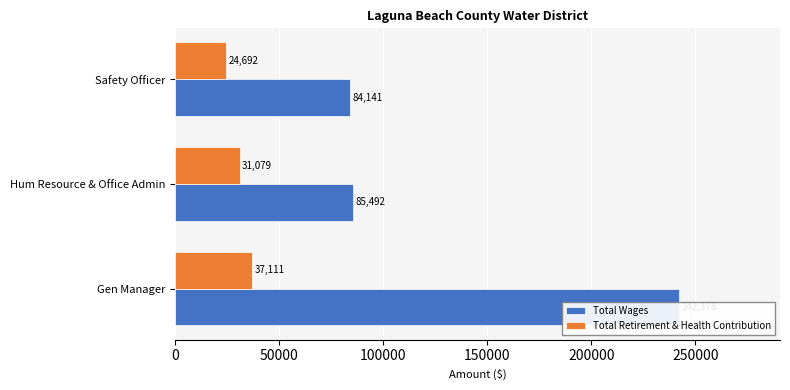

Rank the categories by Total Wages value from lowest to highest.

100000, 50000, 0